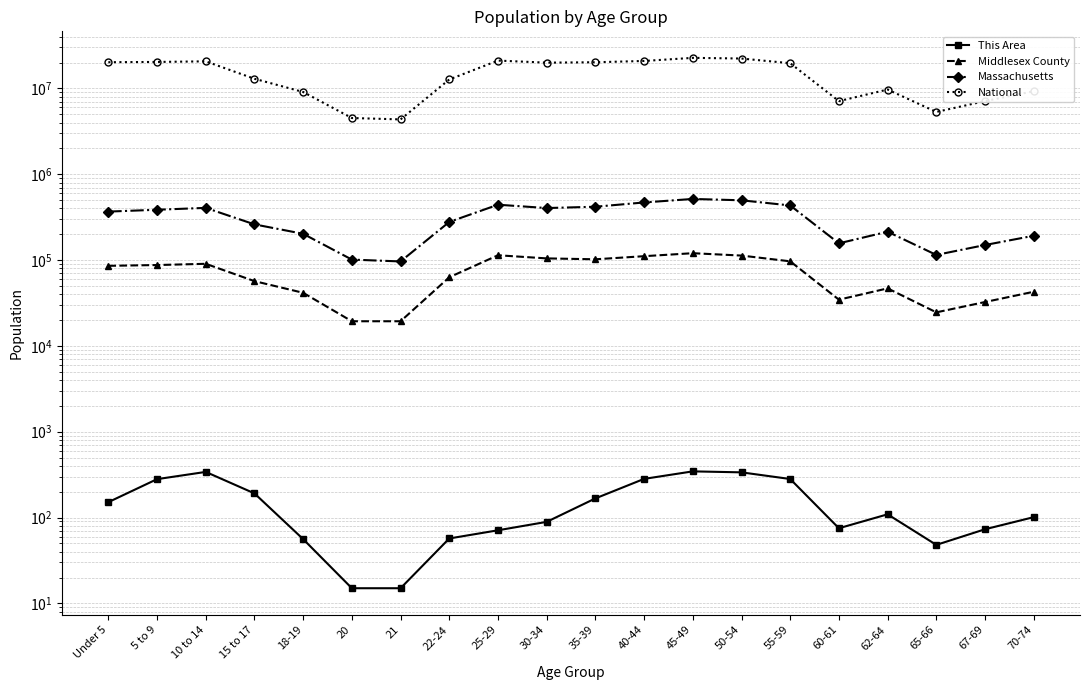

Reading left to right, what are all the values shown in this chart?

This Area: 151	280	340	191	56	15	15	57	71	89	167	282	345	336	281	75	109	48	73	101
Middlesex County: 85671	87493	90446	56829	41544	19361	19361	63024	113746	104578	102073	110945	120213	112788	96663	34552	46783	24585	32433	42739
Massachusetts: 367087	385687	405613	260536	202220	101248	96372	278048	441525	403616	418195	468954	515434	497001	432822	156594	213953	114758	149701	192001
National: 20201362	20348657	20677194	12954254	9086089	4519129	4354294	12712576	21101849	19962099	20179642	20890964	22708591	22298125	19664805	7113727	9704197	5319902	7115361	9278166